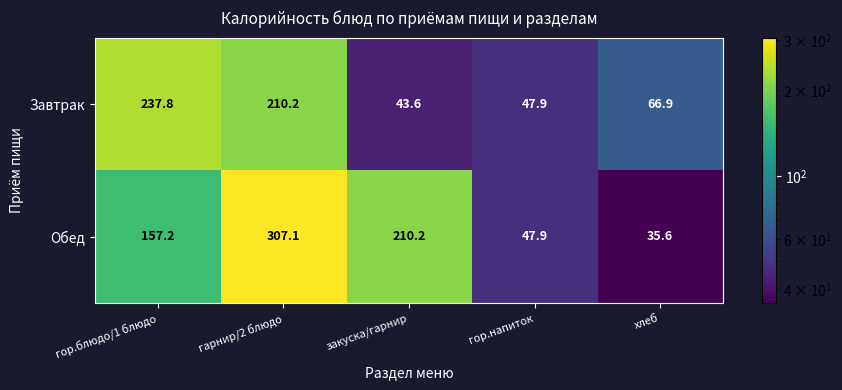

What is the smallest value displayed?

35.6